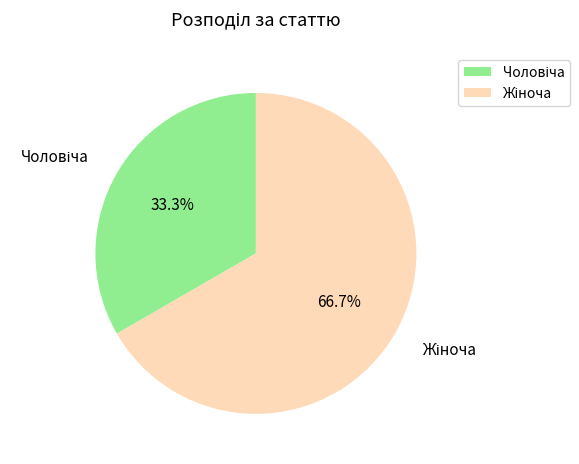

Which slice is the smallest?

Чоловіча